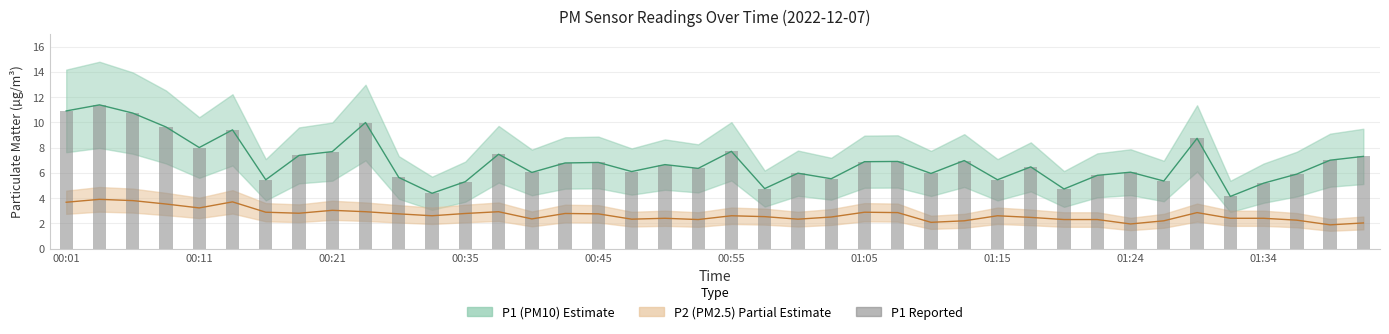

Are the bars grouped side by side (vs. stacked)?

Yes